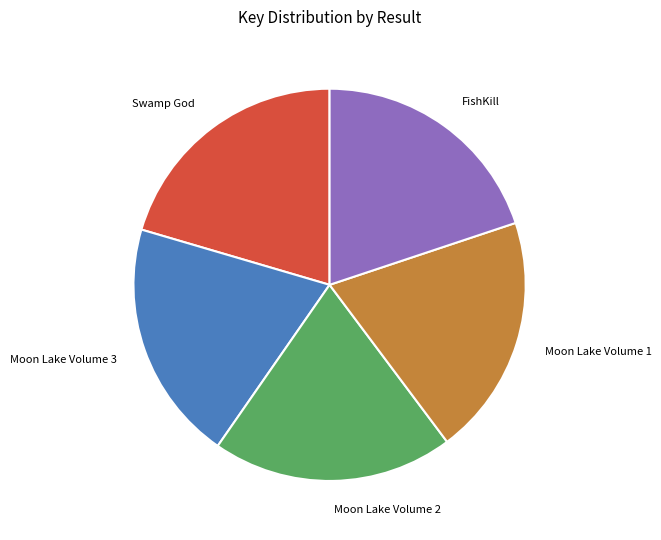

What is the largest slice in the pie chart?

Swamp God